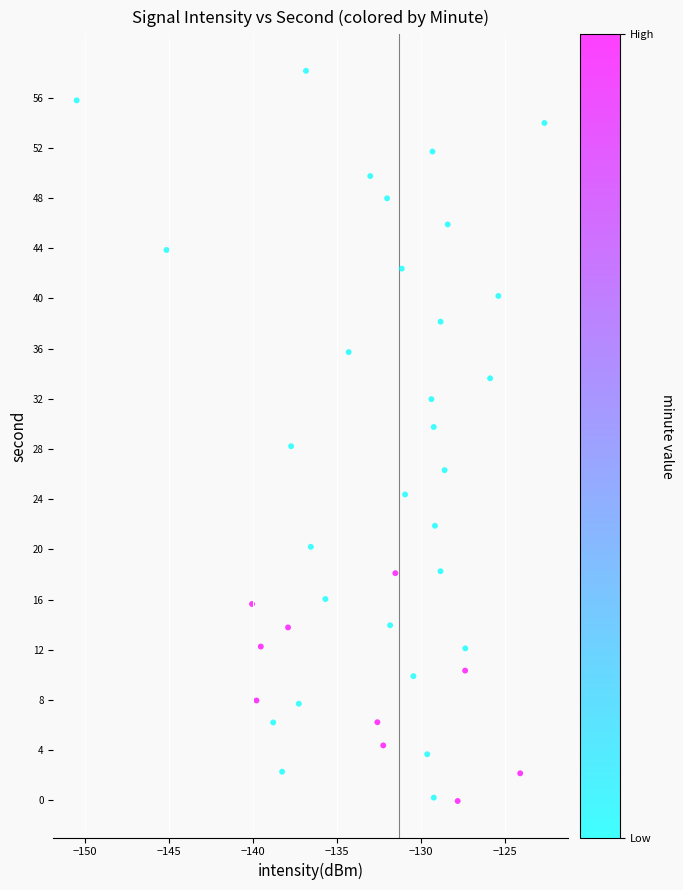

What is the range of X values (max minus min)?

27.8